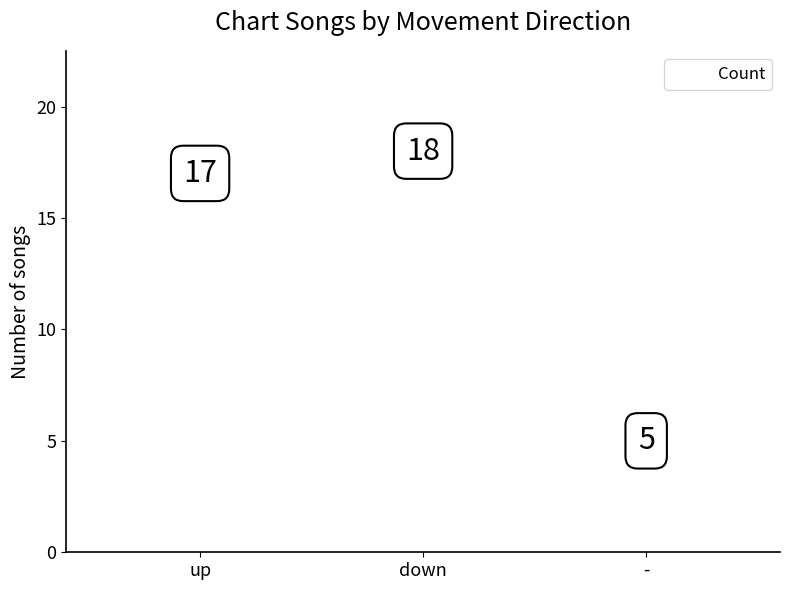

What is the range of Y values (max minus min)?

13